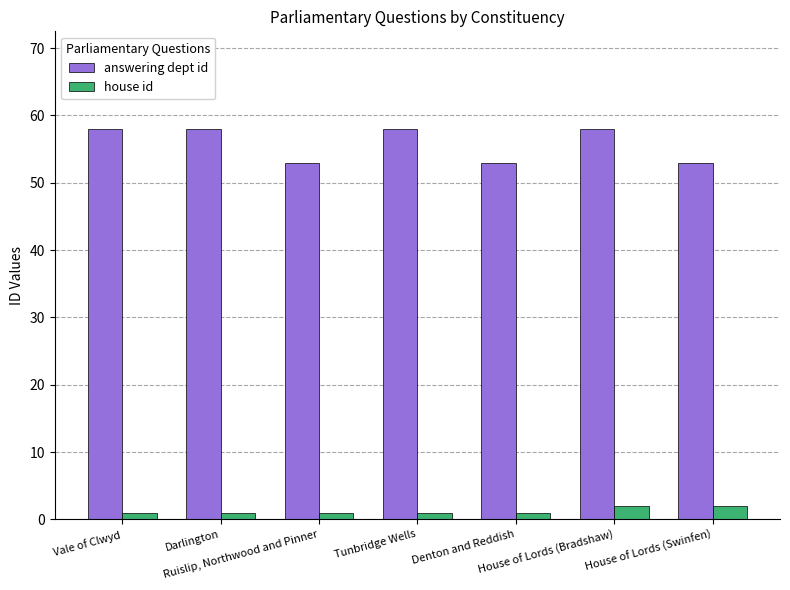

How many groups of bars are there?

7